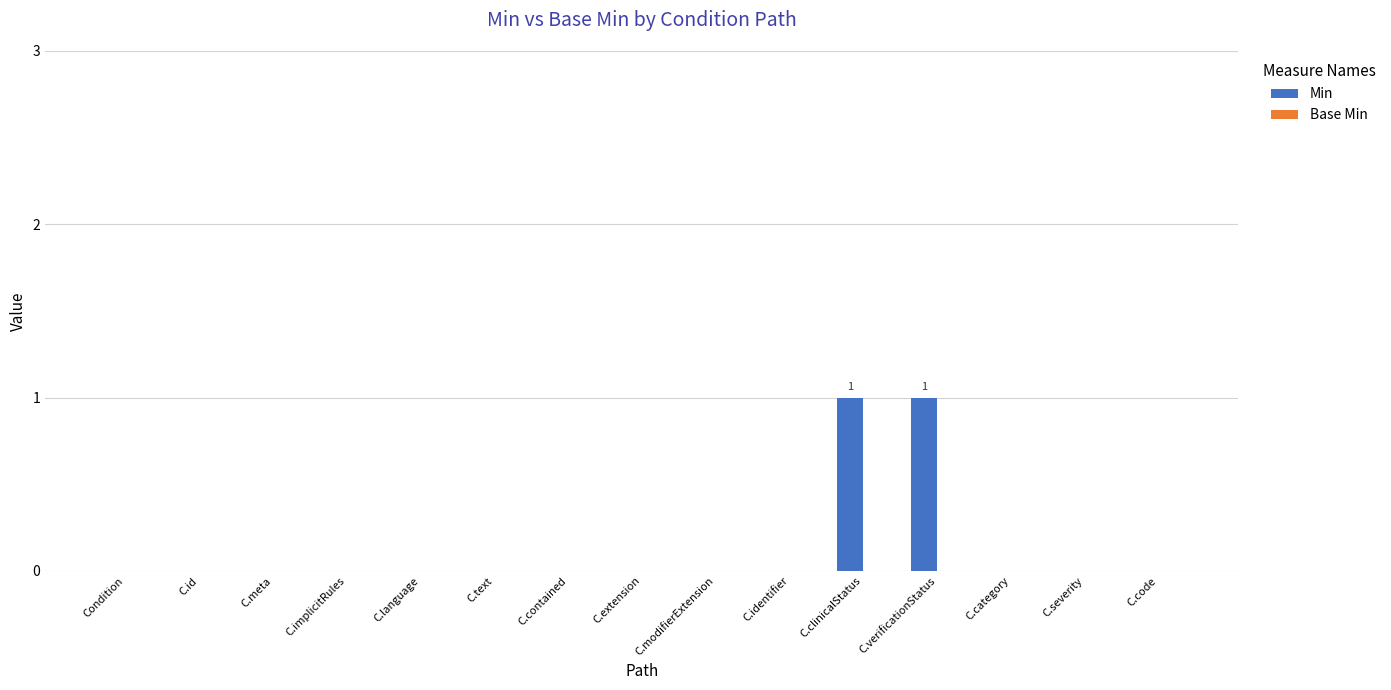

Are the bars horizontal?

No